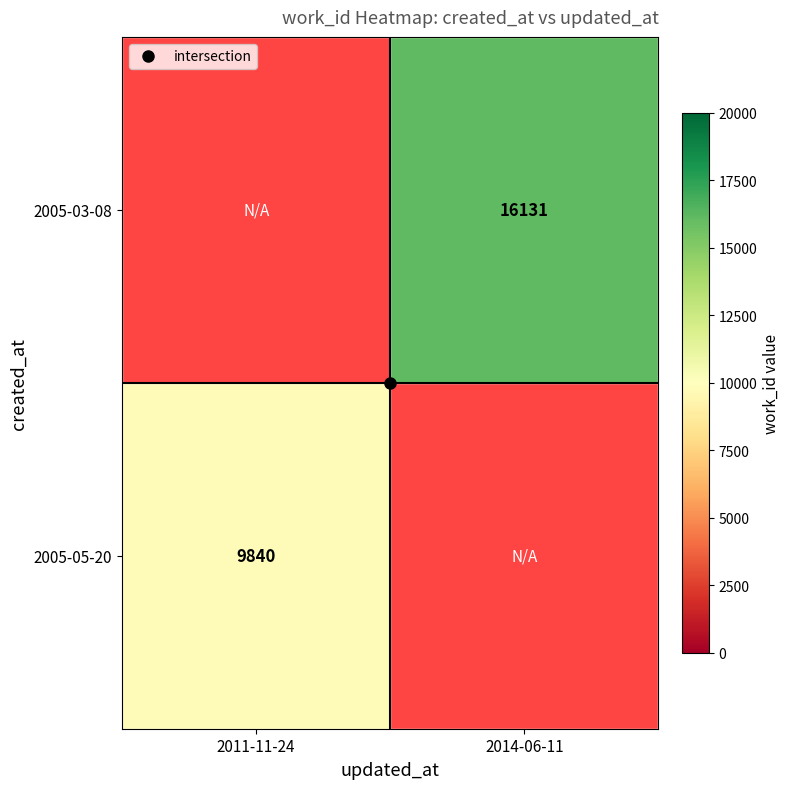

What is the smallest value displayed?

9840.0